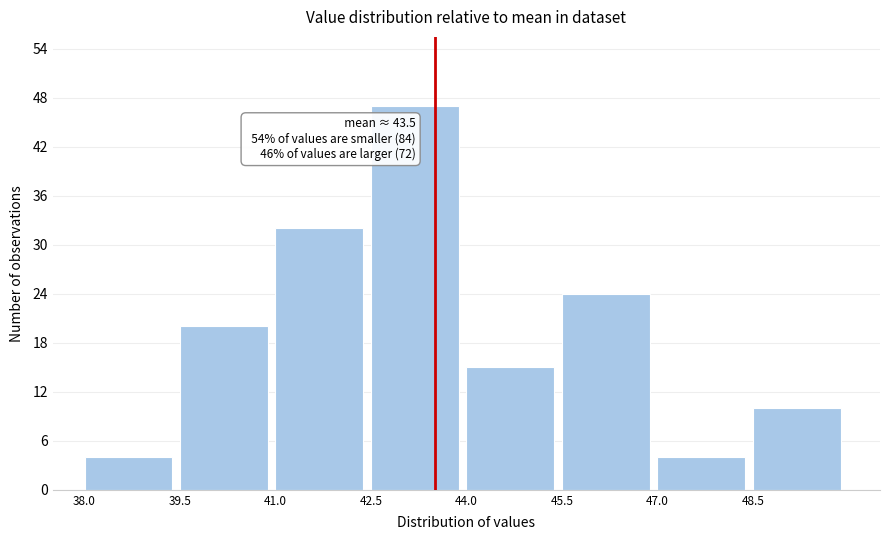

Which range on the x-axis has the tallest bar?

42.5 to 44.0